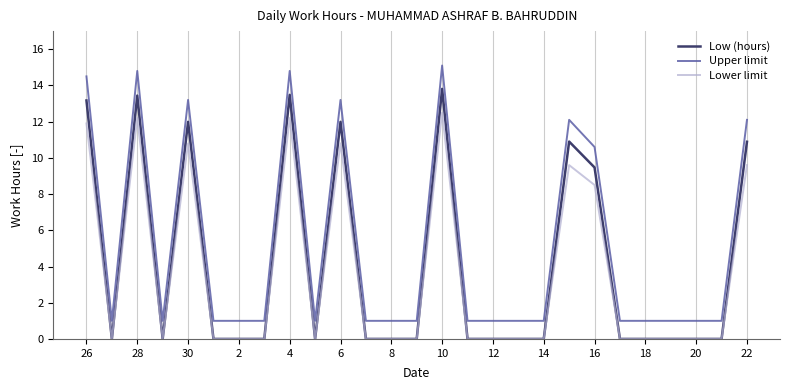

What is the maximum value for Low (hours)?

13.8